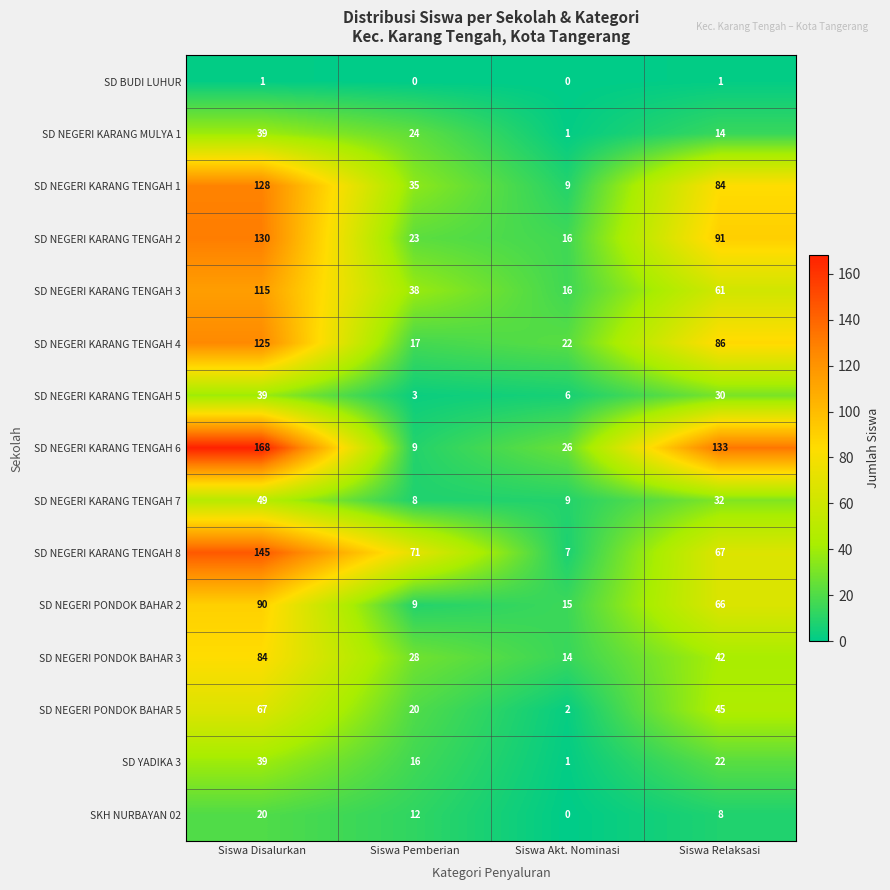

How many values in the SD NEGERI KARANG TENGAH 4 series are below 86?

2